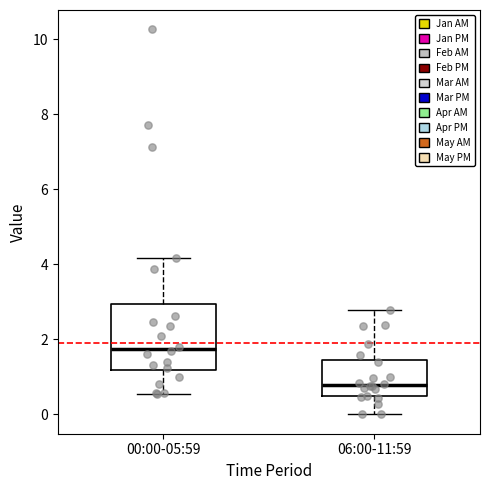

Which box is the tallest, from its lower edge to its upper edge?

00:00-05:59